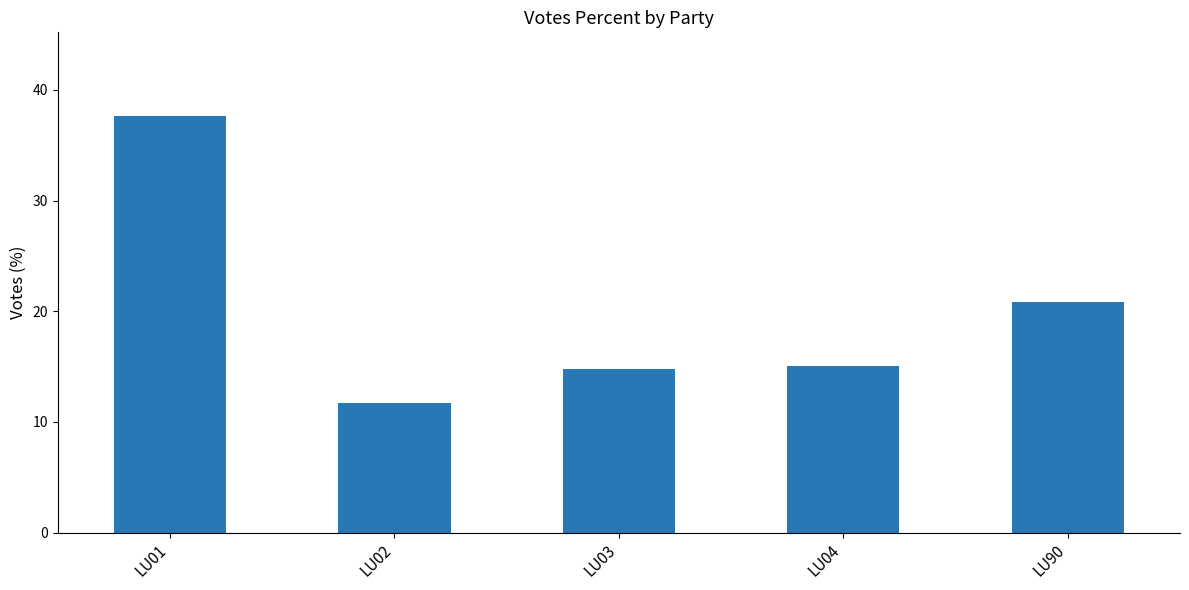

What is the approximate value at LU90?

20.8